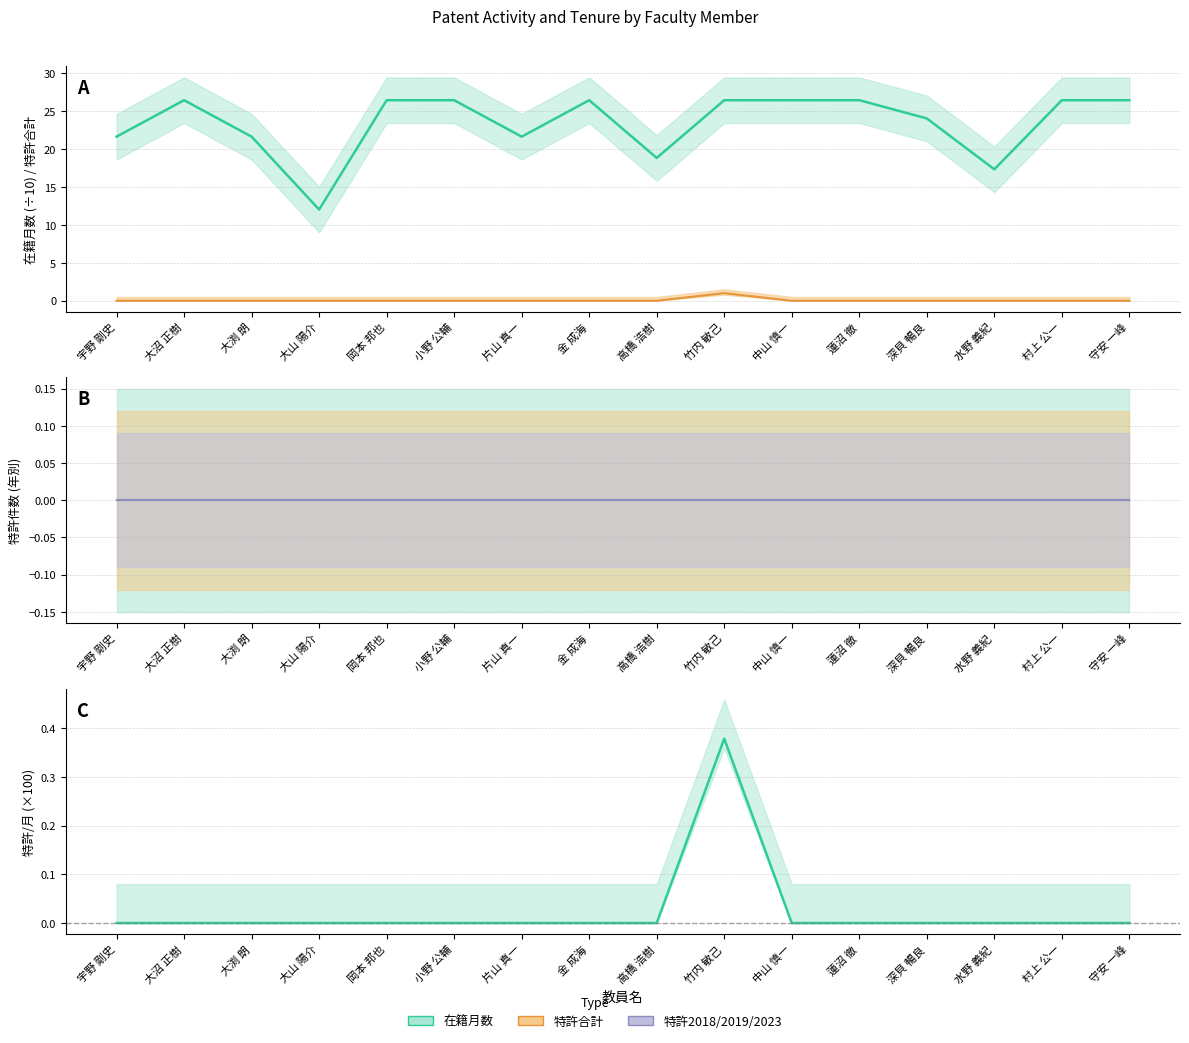

At which label does 特許2019 reach its peak?

宇野 剛史